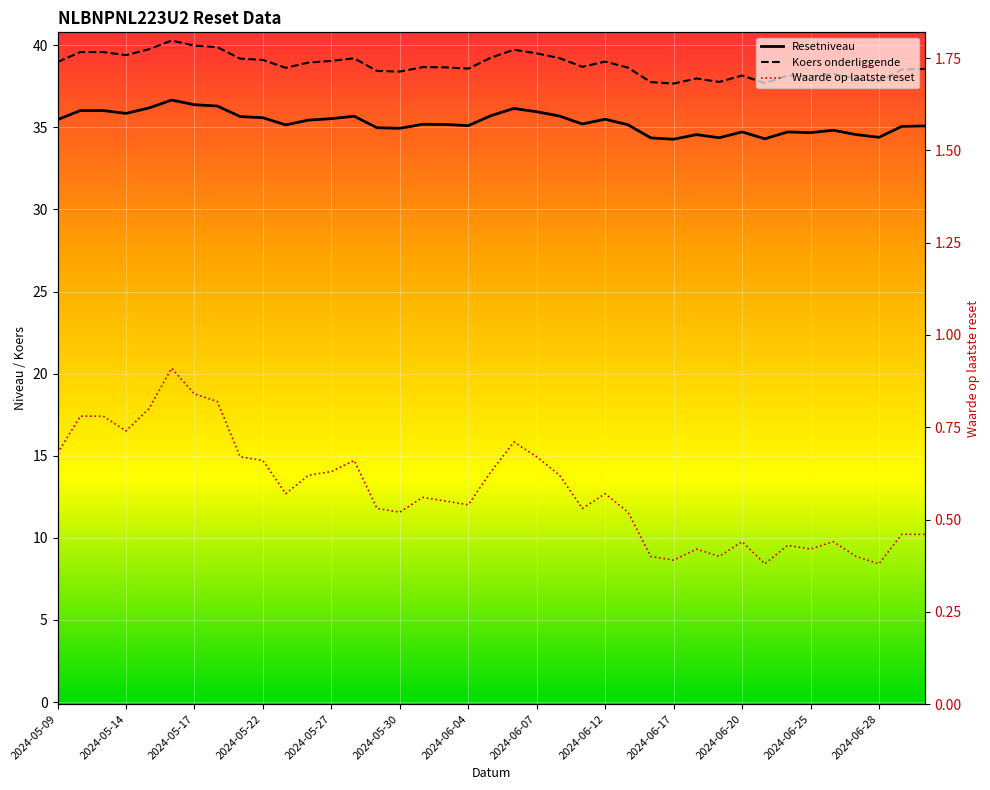

True or false: Koers onderliggende and Resetniveau cross at least once.

False